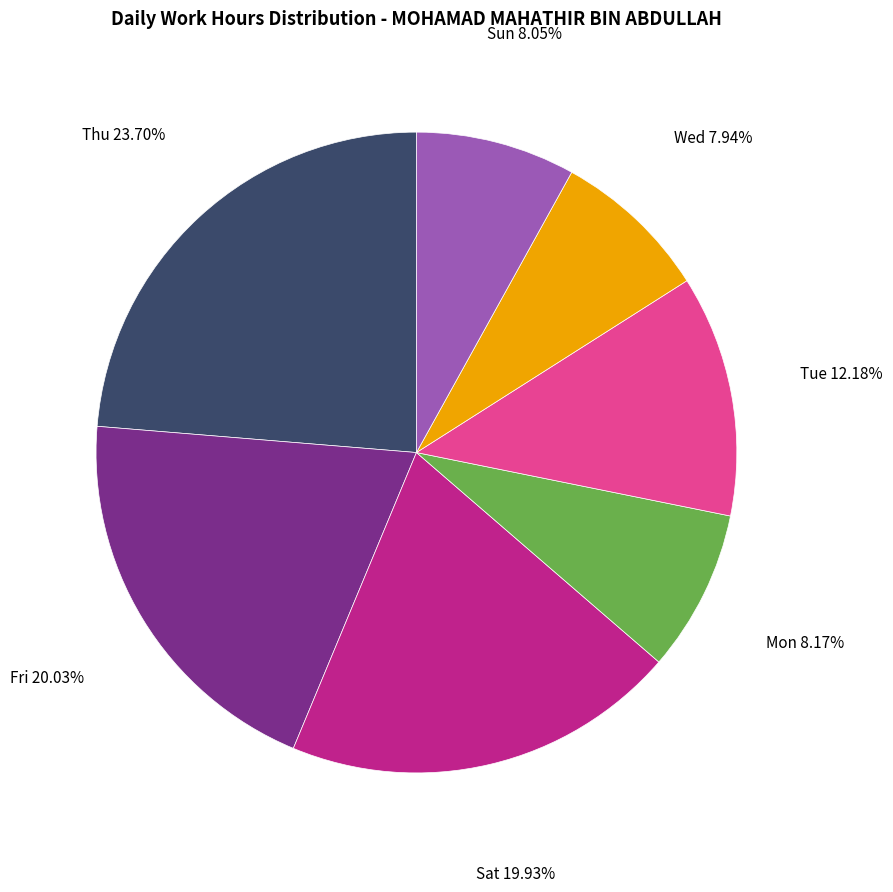

Is there a majority slice in this chart?

No